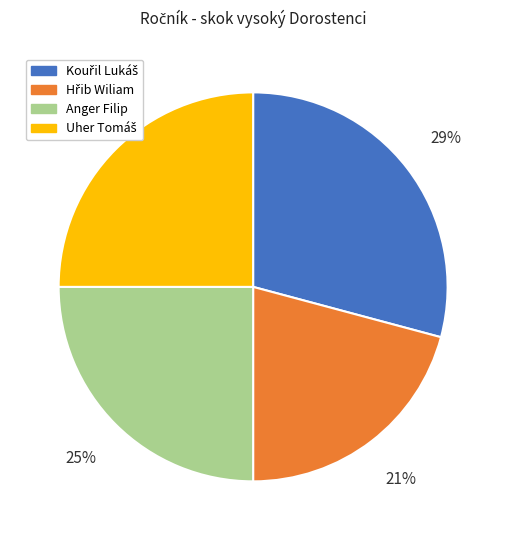

Does Anger Filip represent more than half of the total?

No